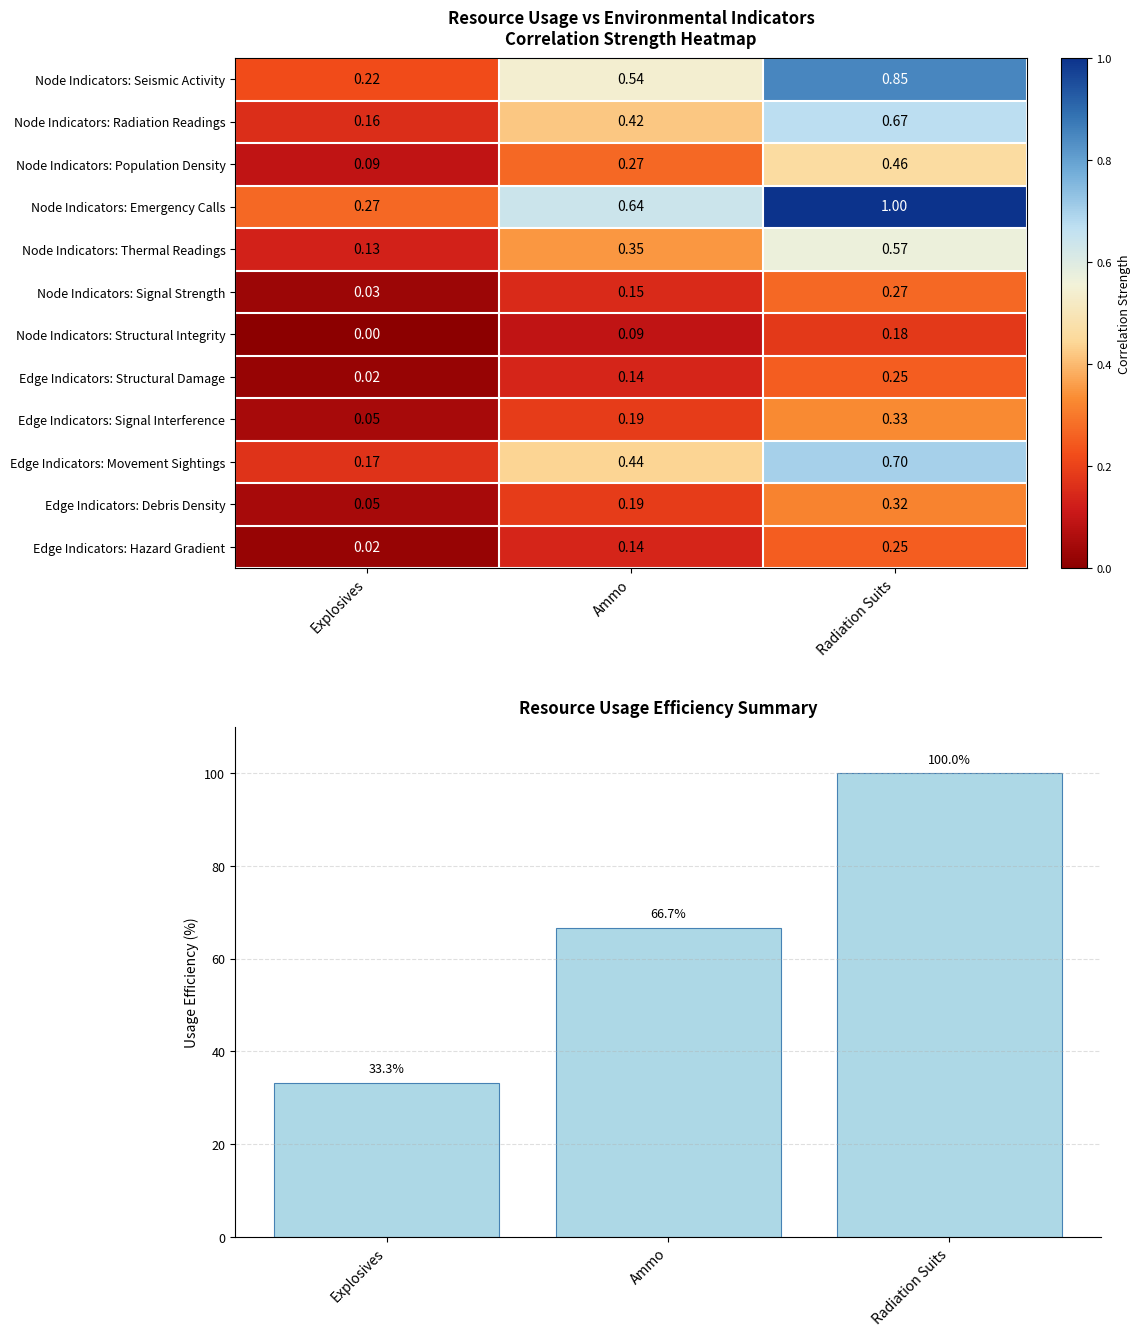

At which label is Node Indicators: Structural Integrity closest to 0?

Explosives